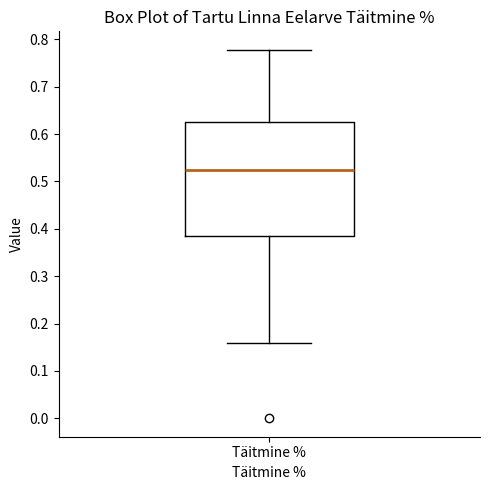

Where is the upper edge of the box for Täitmine % on the y-axis? The values are not printed on the chart, so give them approximately, as read against the axis.

0.63